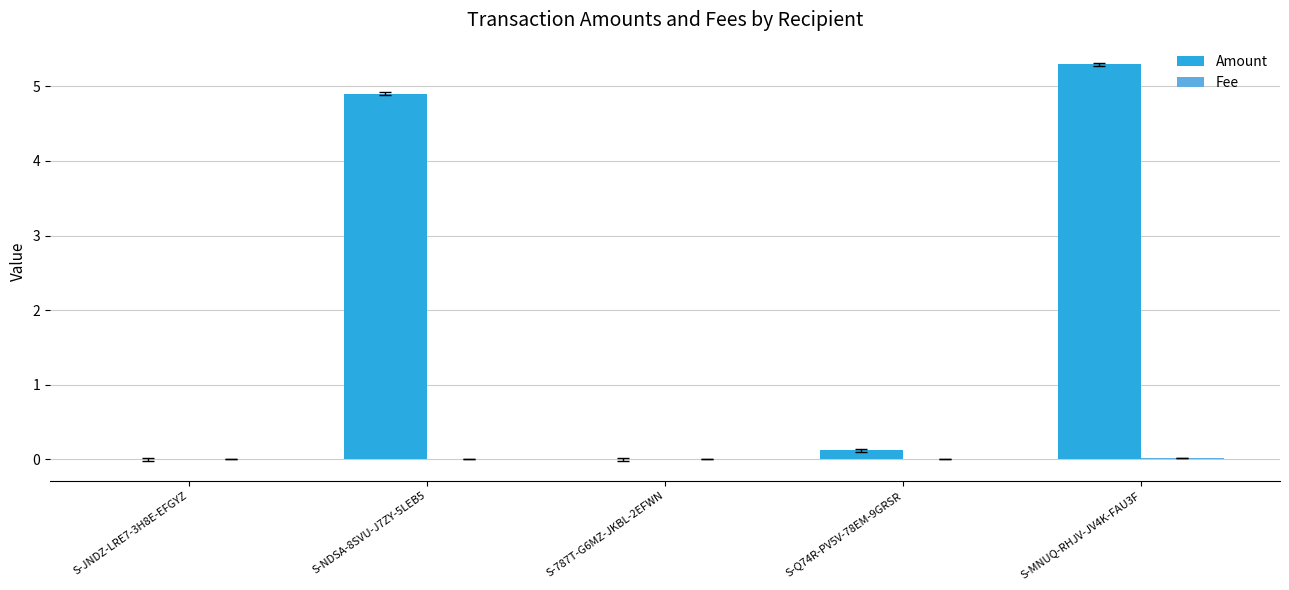

What is the sum of all Amount values?

10.3